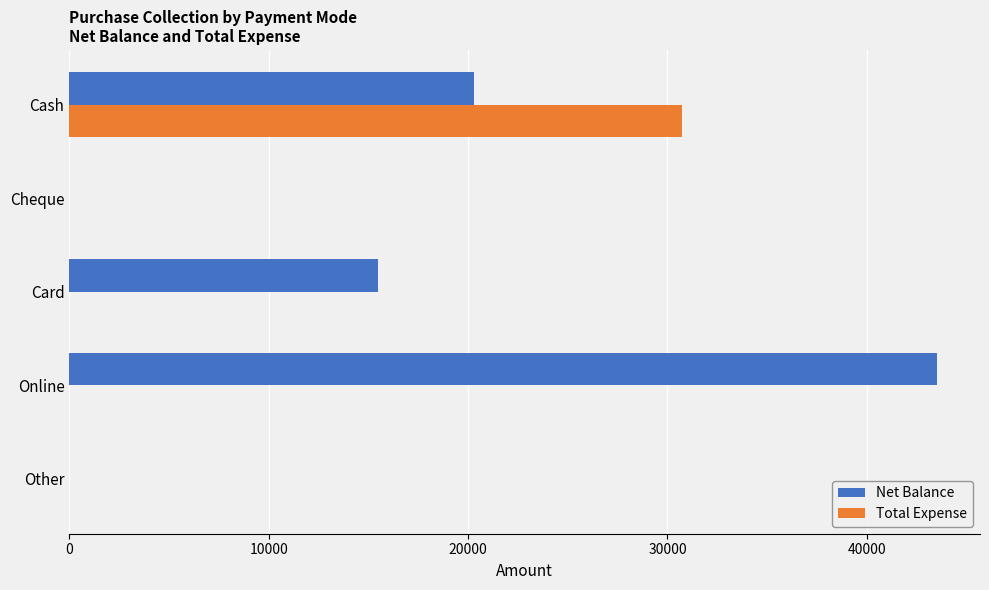

What is the sum of all Total Expense values?

30715